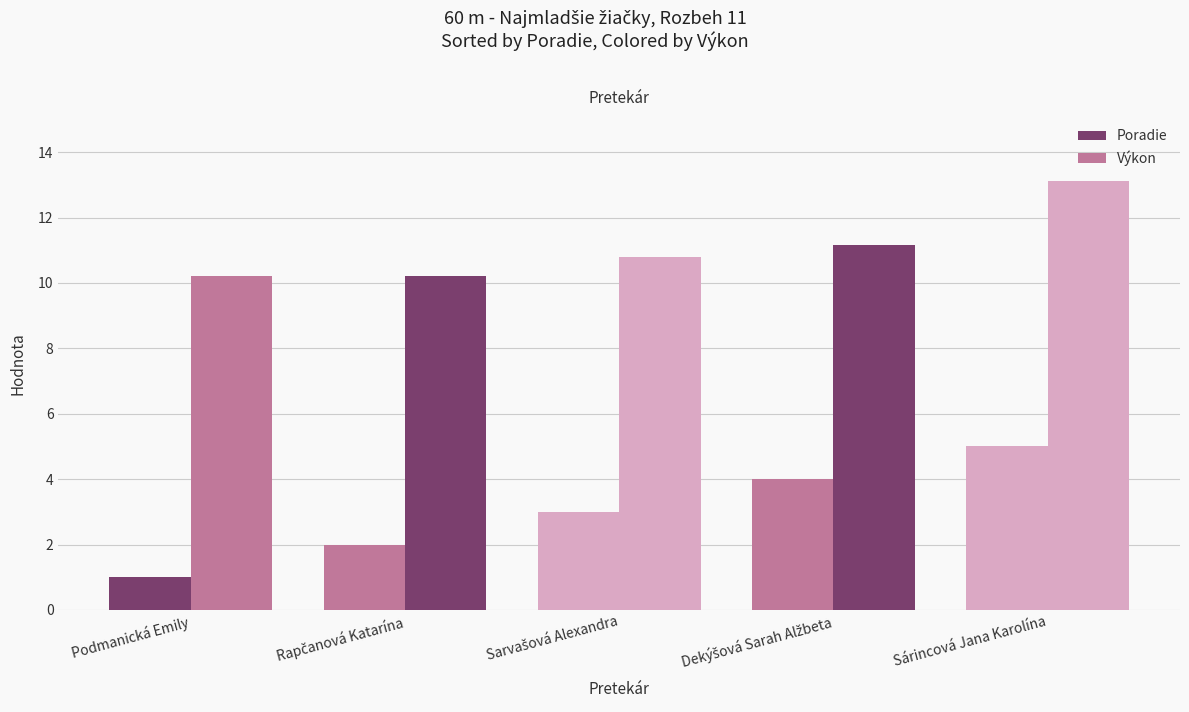

The value of Poradie at Dekýšová Sarah Alžbeta is 5.5. True or false?

False